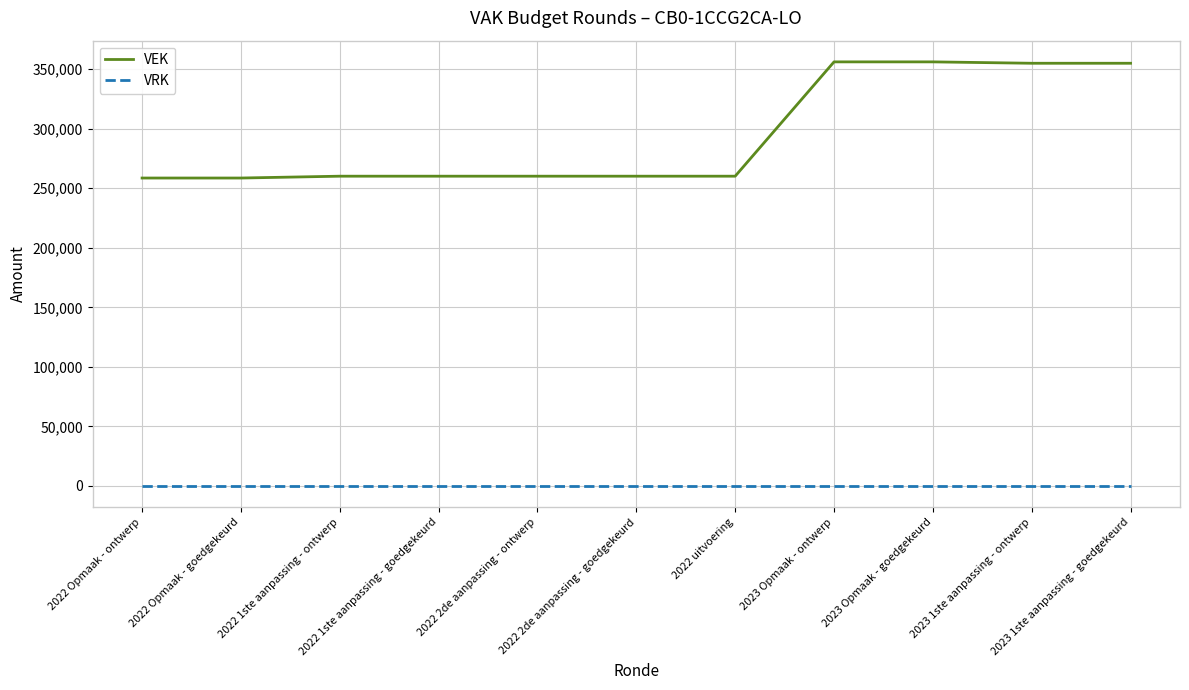

Which series has the widest spread of values?

VEK